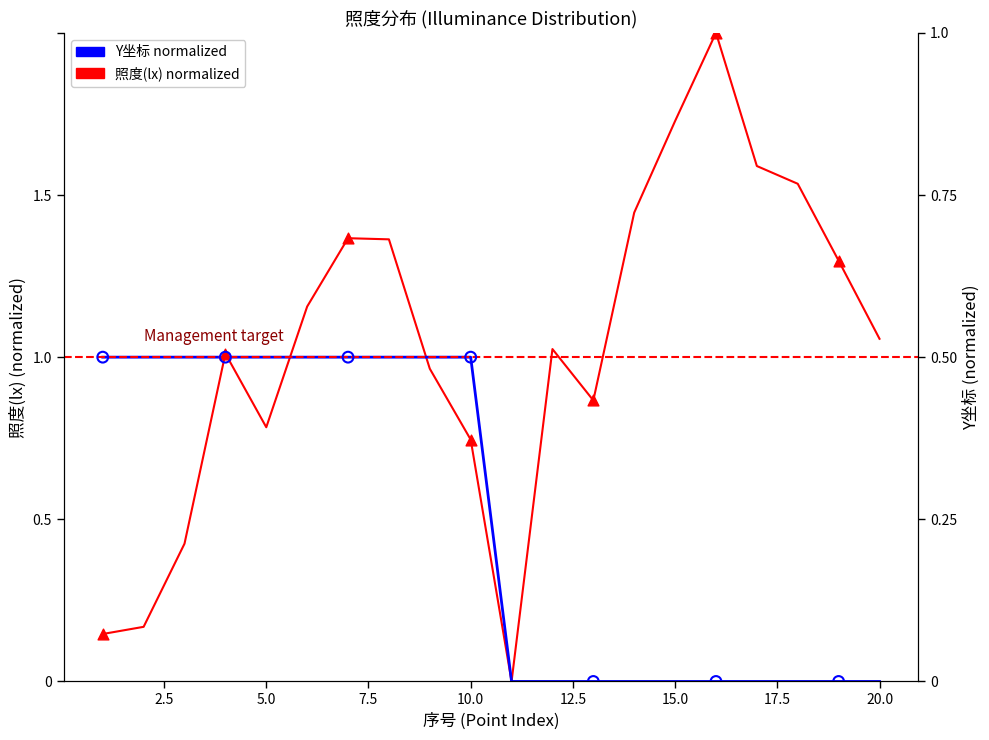

Which series has the widest spread of Y values?

照度(lx) normalized